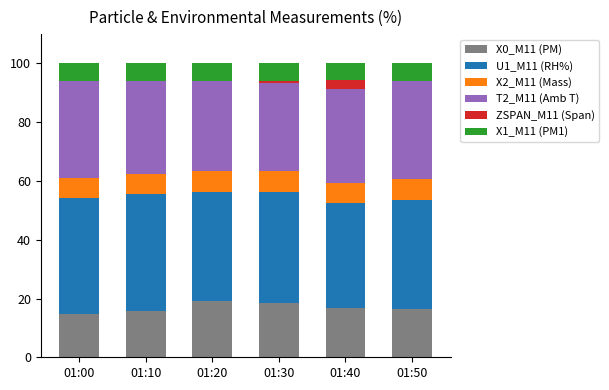

What is the highest value of the X0_M11 (PM) series?

19.0